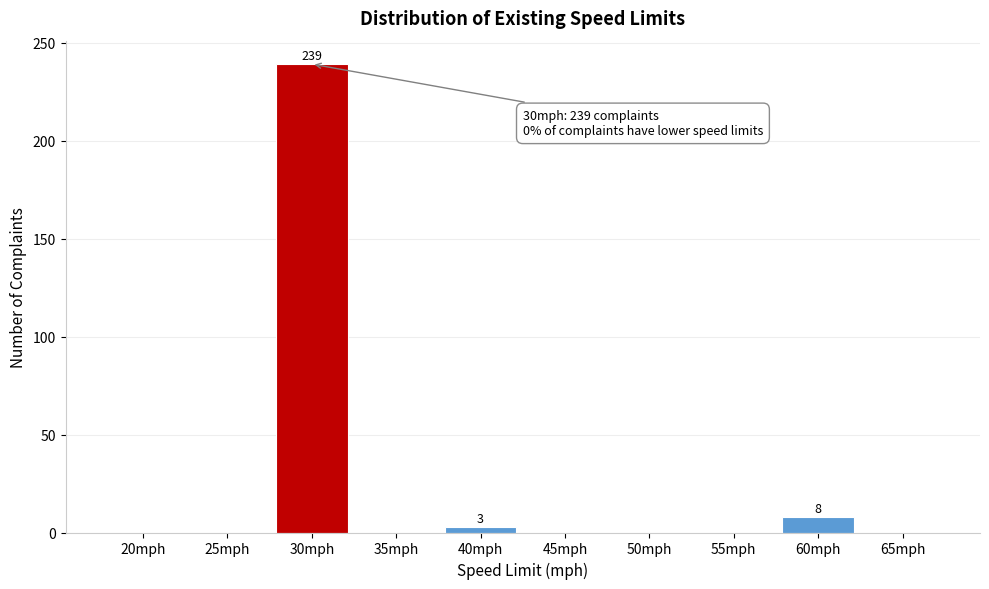

Reading left to right, extract all data points from this chart.

20mph=0	25mph=0	30mph=239	35mph=0	40mph=3	45mph=0	50mph=0	55mph=0	60mph=8	65mph=0